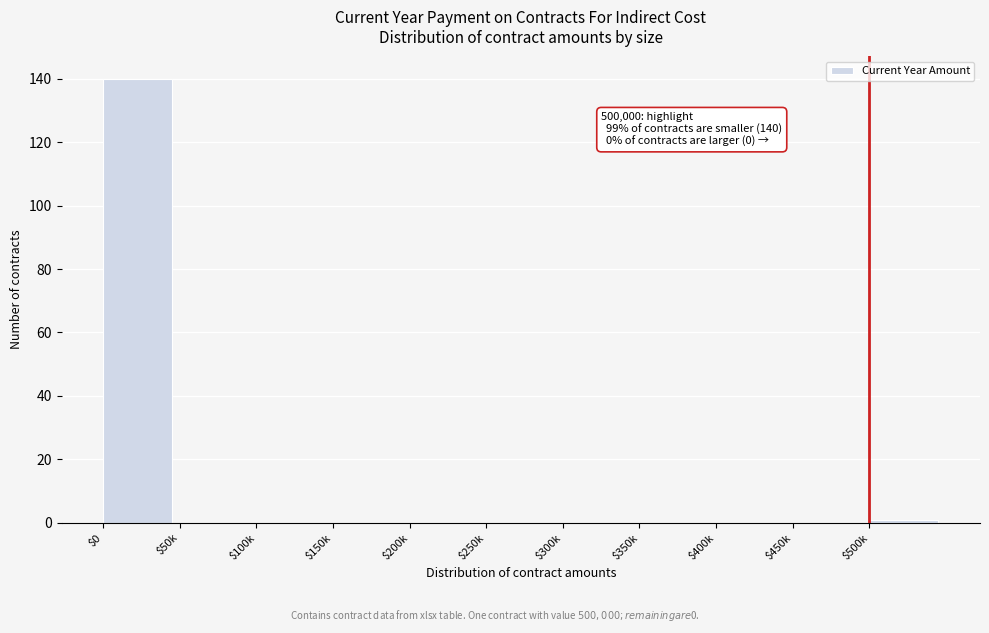

Which category has the highest value across all series?

$0